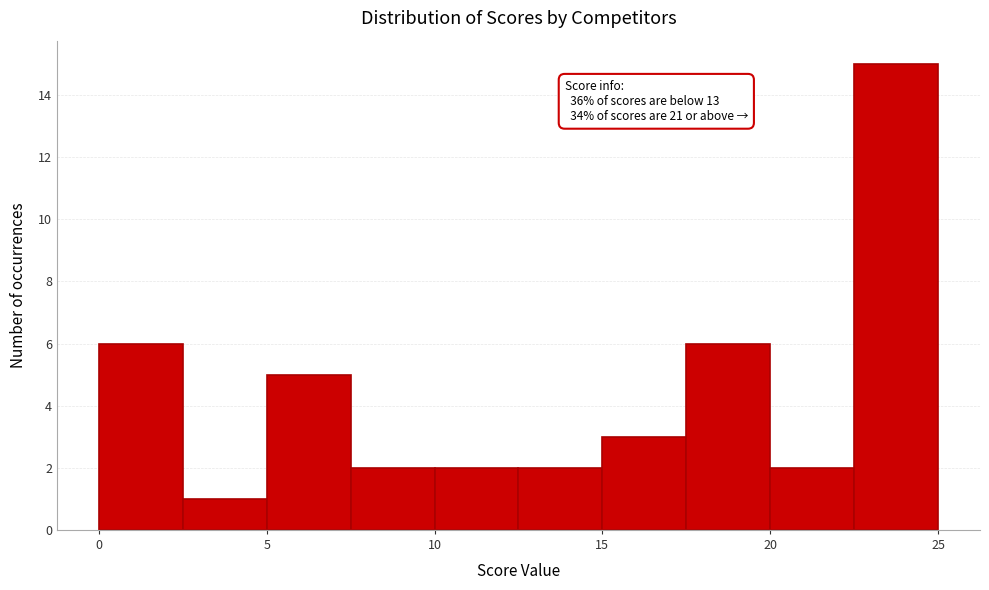

Over which range of the x-axis is the bar tallest?

22.5 to 25.0